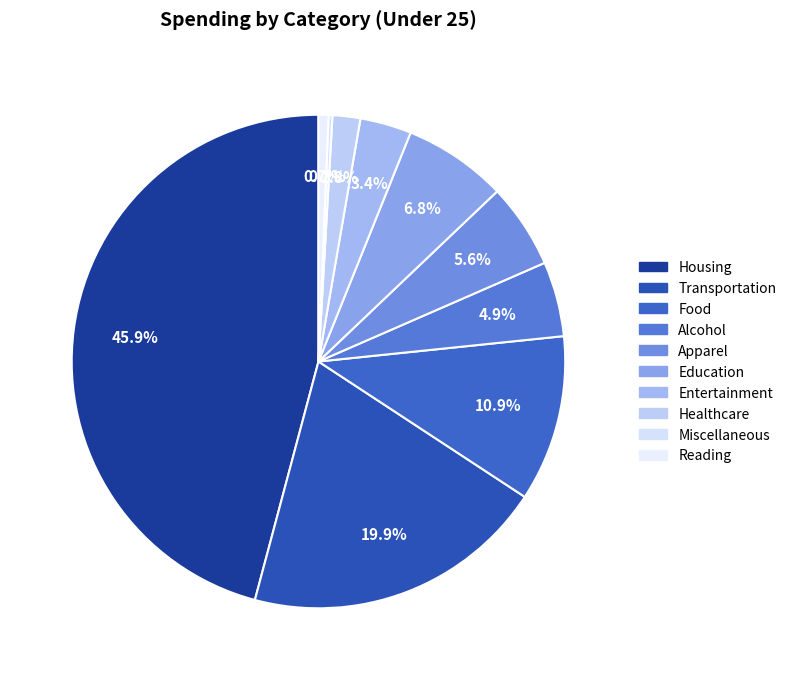

To the nearest percent, what percentage of the pie is Apparel?

6%